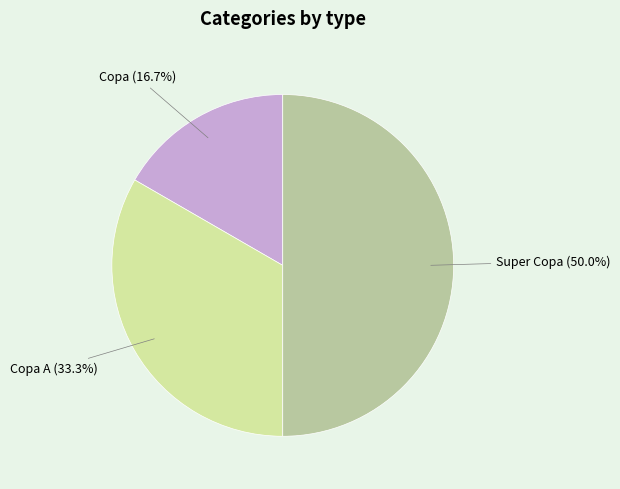

True or false: Super Copa accounts for 50% of the total.

True